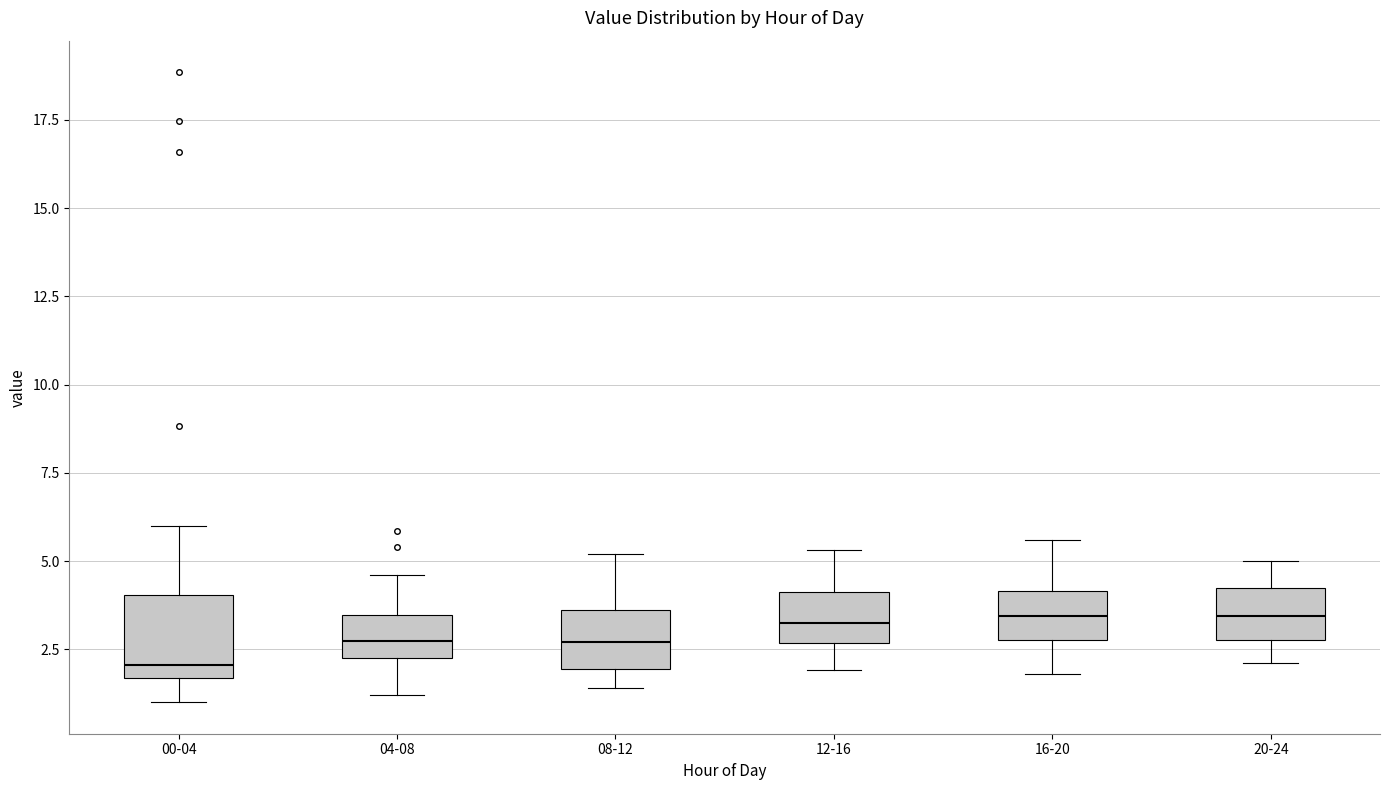

Where does the upper whisker of the box for 08-12 end on the y-axis? The values are not printed on the chart, so give them approximately, as read against the axis.

5.0